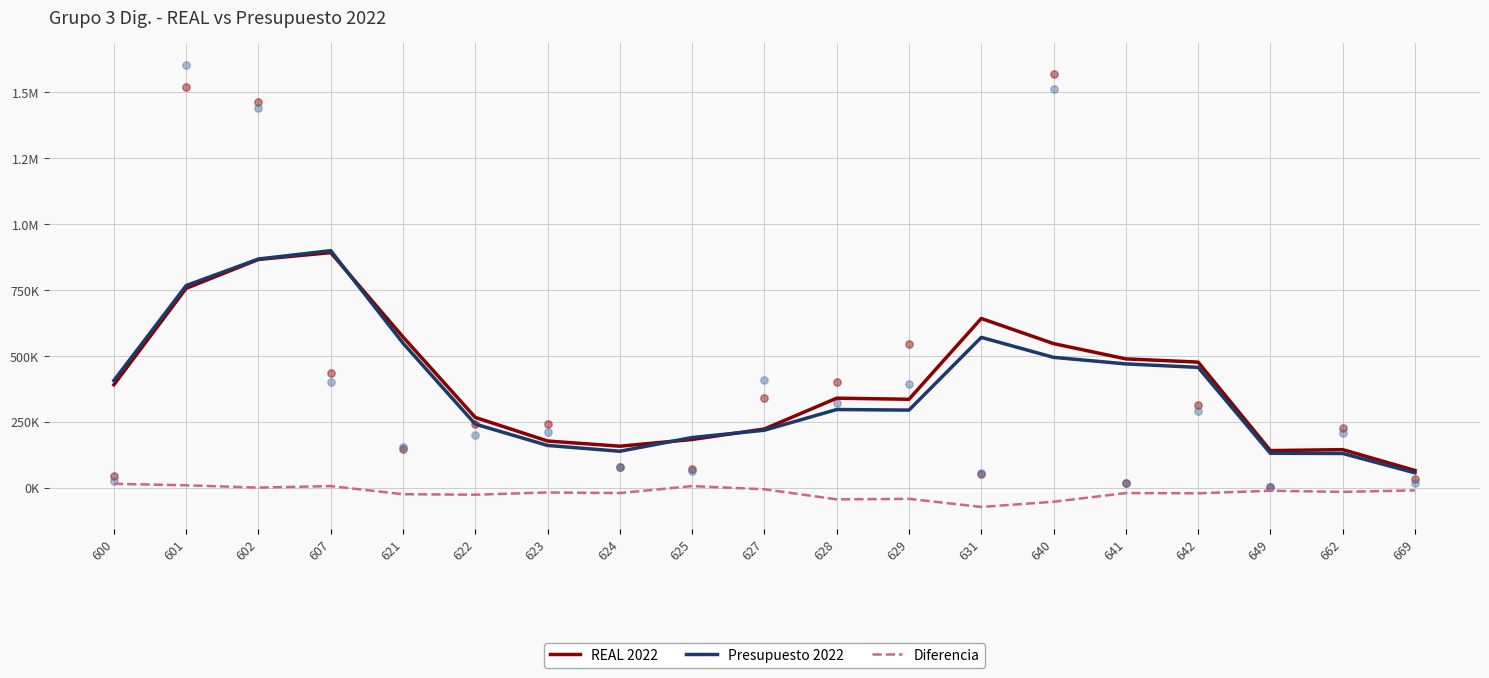

Which series has the largest Y range (max minus min)?

Presupuesto 2022